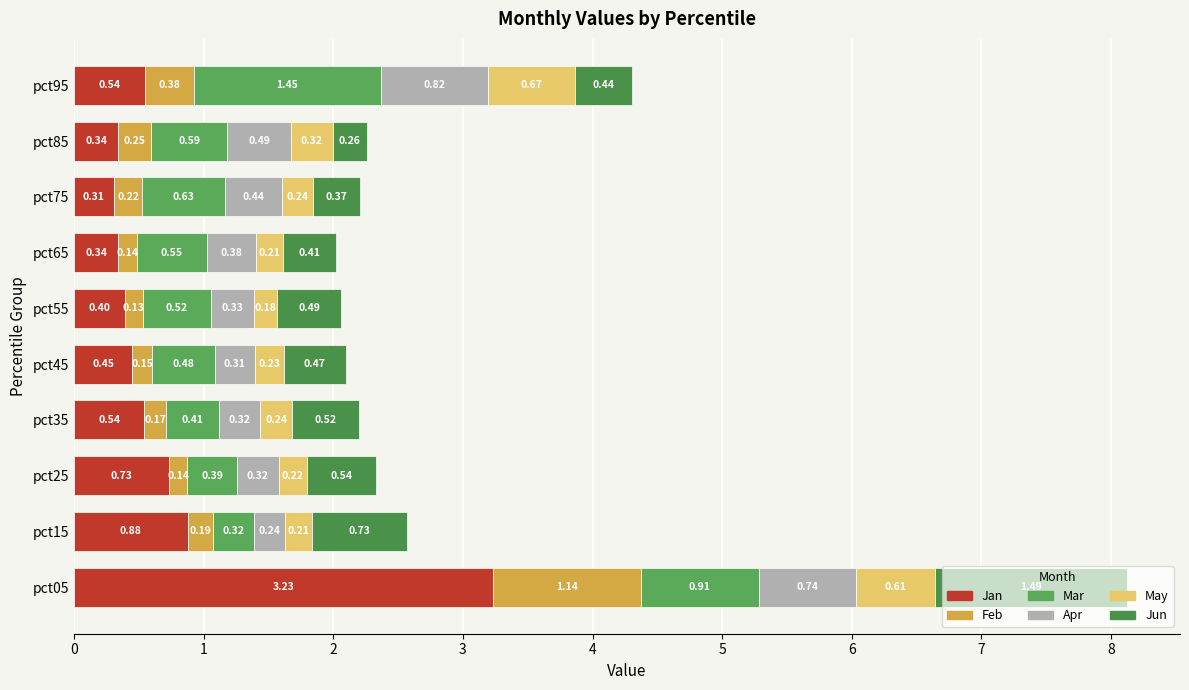

Reading left to right, extract all data points from this chart.

Jan: 3.2	0.9	0.7	0.5	0.5	0.4	0.3	0.3	0.3	0.5
Feb: 1.1	0.2	0.1	0.2	0.2	0.1	0.1	0.2	0.3	0.4
Mar: 0.9	0.3	0.4	0.4	0.5	0.5	0.5	0.6	0.6	1.4
Apr: 0.7	0.2	0.3	0.3	0.3	0.3	0.4	0.4	0.5	0.8
May: 0.6	0.2	0.2	0.2	0.2	0.2	0.2	0.2	0.3	0.7
Jun: 1.5	0.7	0.5	0.5	0.5	0.5	0.4	0.4	0.3	0.4